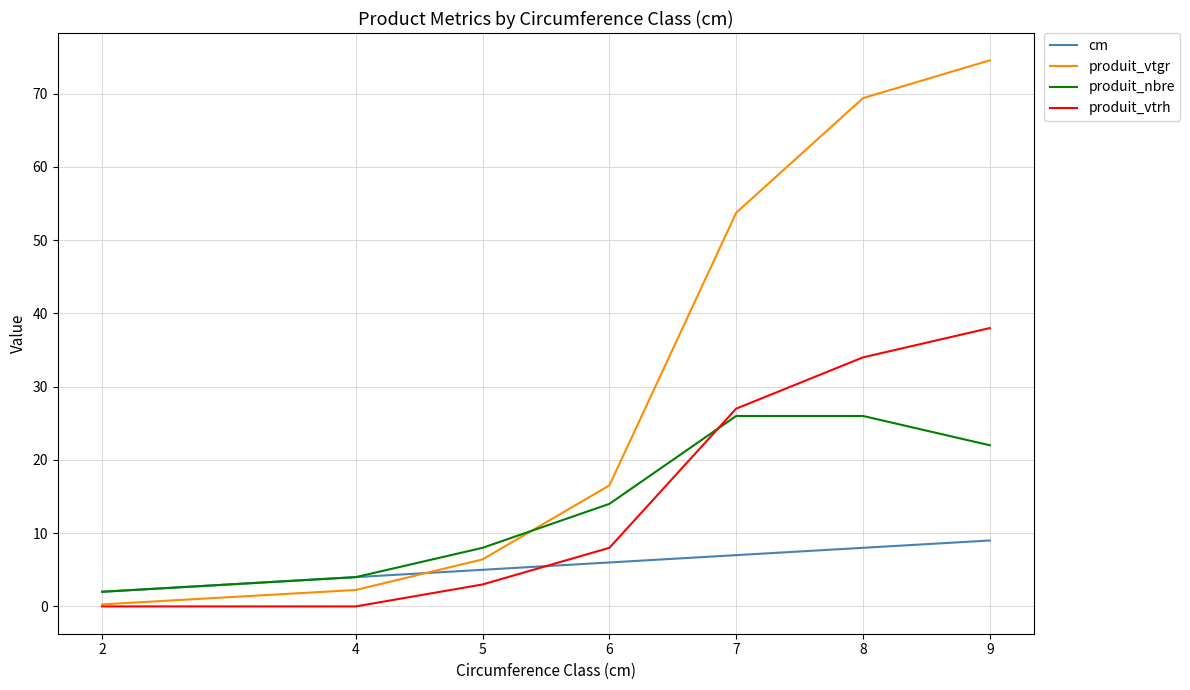

List the series in order of their peak value, highest first.

produit_vtgr, produit_vtrh, produit_nbre, cm